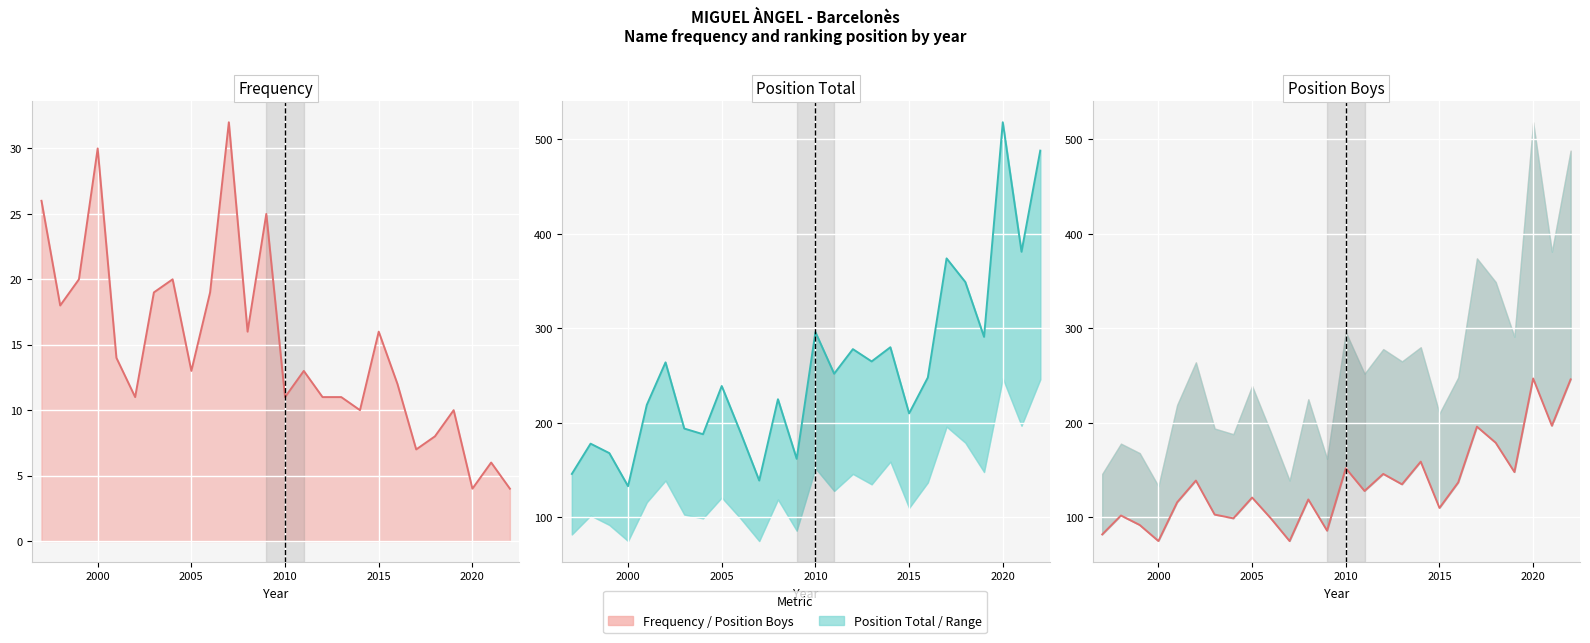

True or false: Position Boys (line) has a value of 64 at 9.

False